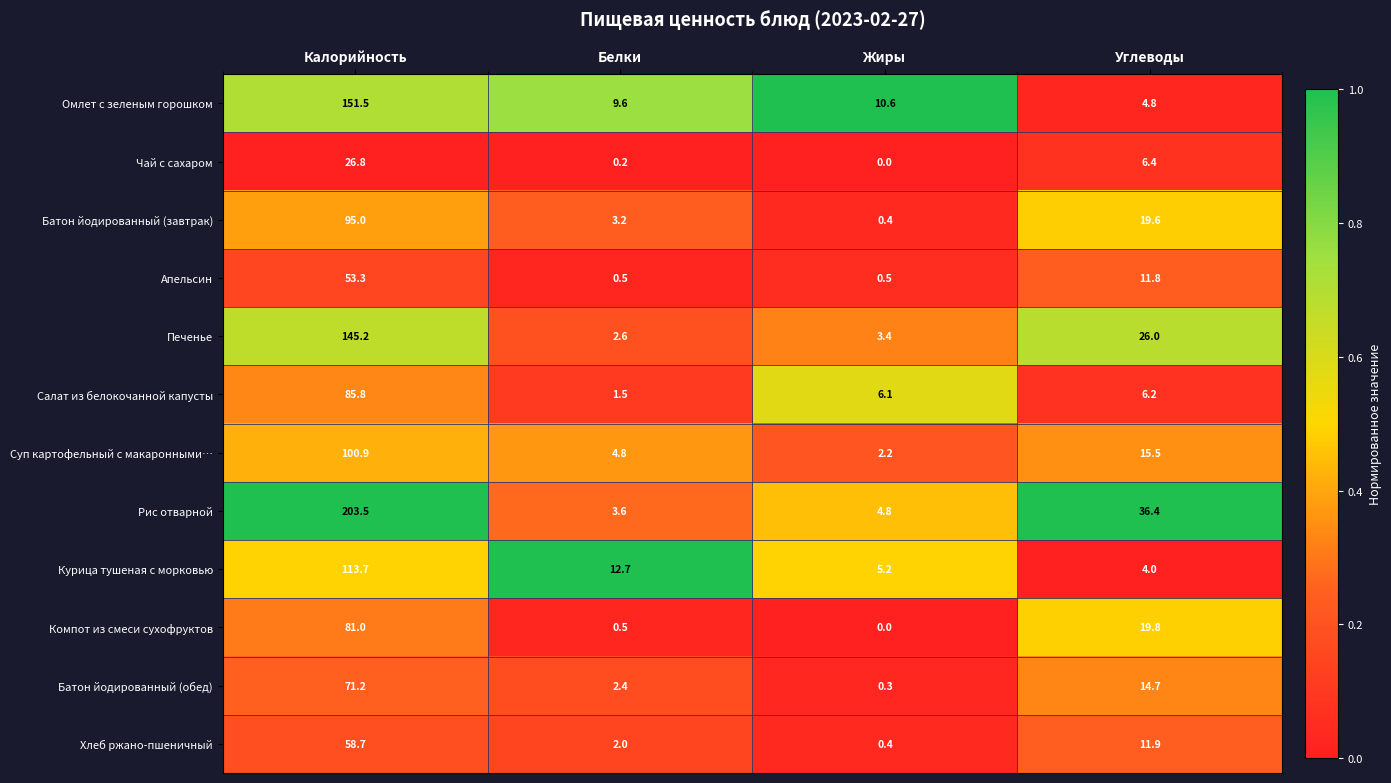

List the series in order of their peak value, lowest first.

Чай с сахаром, Апельсин, Хлеб ржано-пшеничный, Батон йодированный (обед), Компот из смеси сухофруктов, Салат из белокочанной капусты, Батон йодированный (завтрак), Суп картофельный с макаронными…, Курица тушеная с морковью, Печенье, Омлет с зеленым горошком, Рис отварной